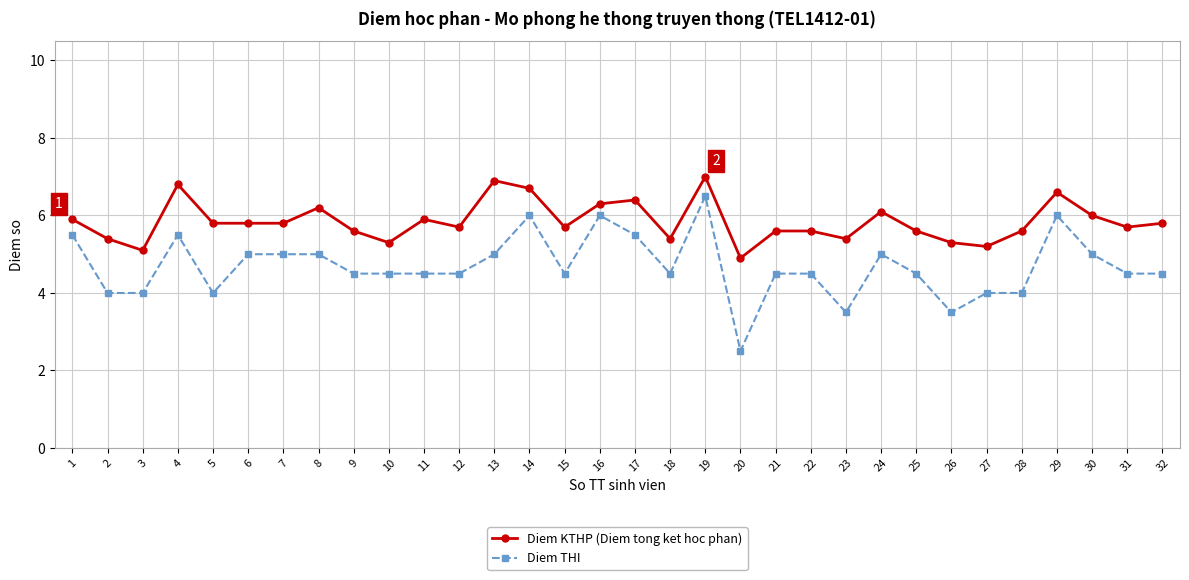

How many values in the Diem KTHP (Diem tong ket hoc phan) series exceed 5?

31